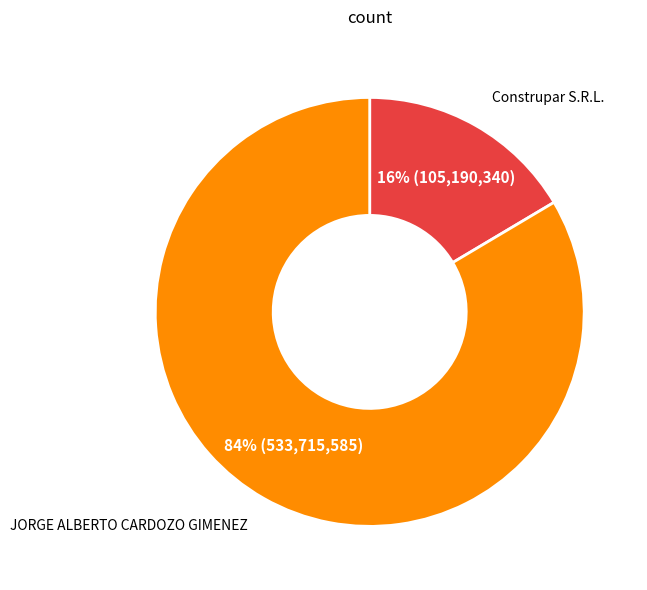

How many slices are in this pie chart?

2